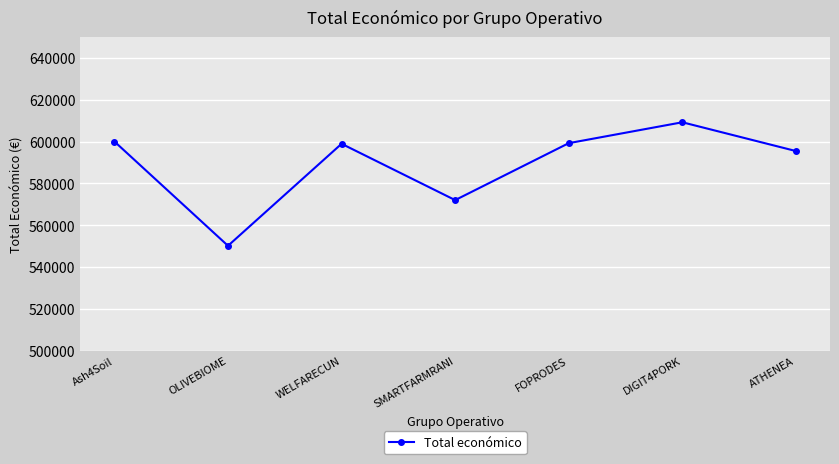

Approximately how many times larger is the value at SMARTFARMRANI compared to OLIVEBIOME?

1.0